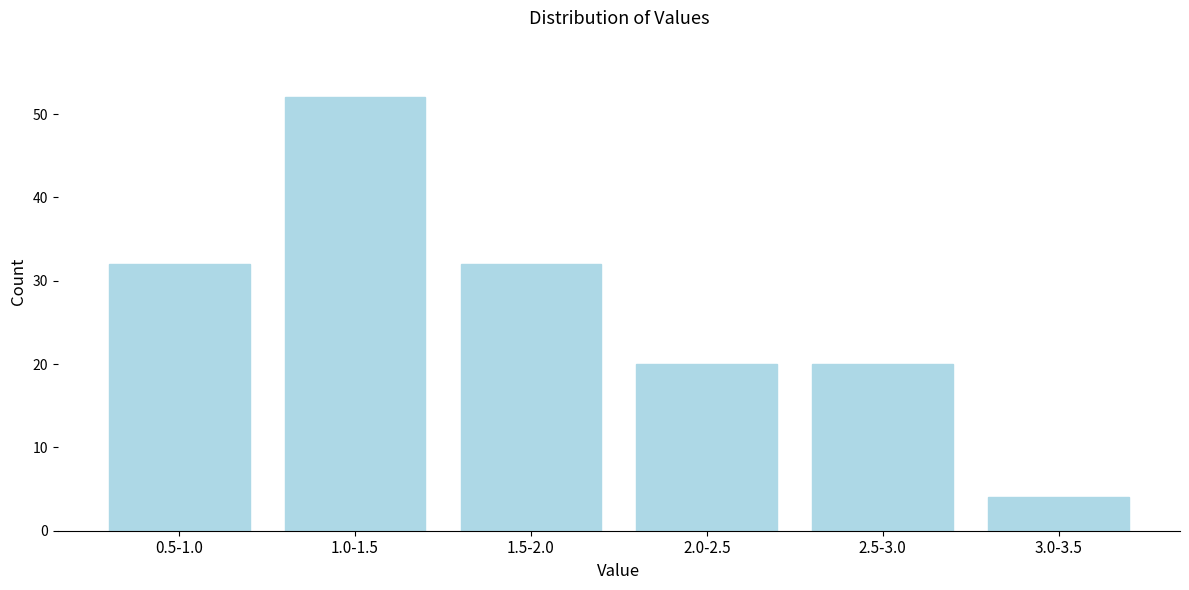

Reading left to right, list all the values displayed in this chart.

32	52	32	20	20	4